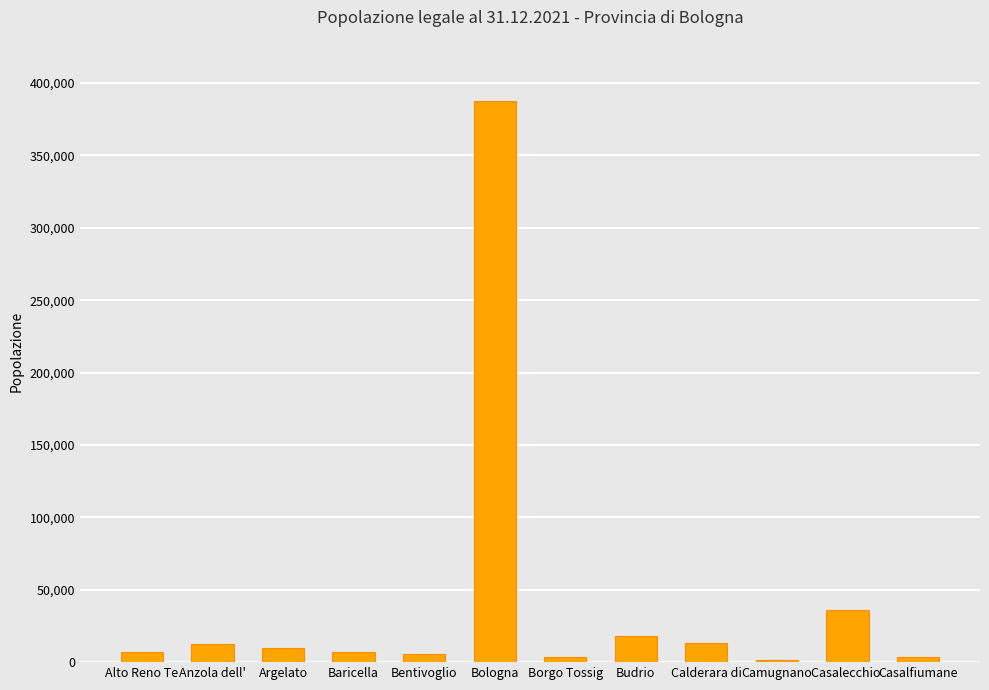

What is the maximum value shown in the chart?

387842